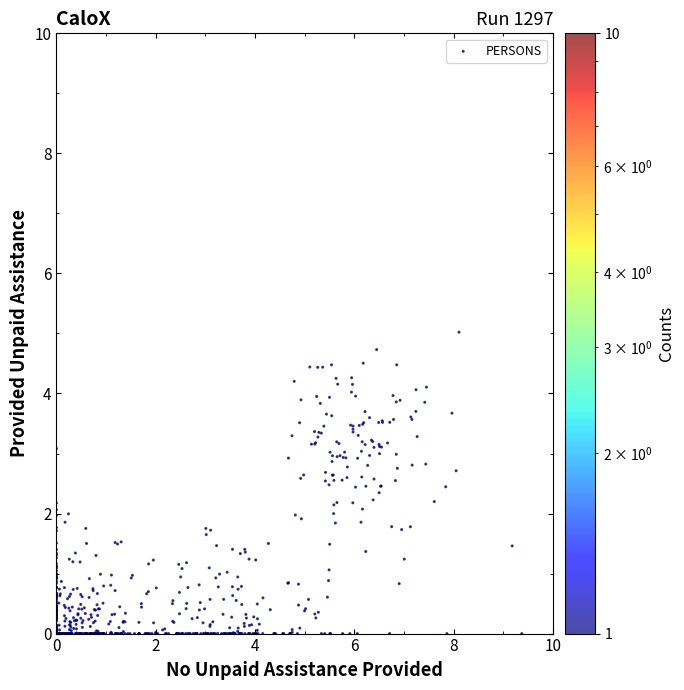

What is the range of X values (max minus min)?

9.4